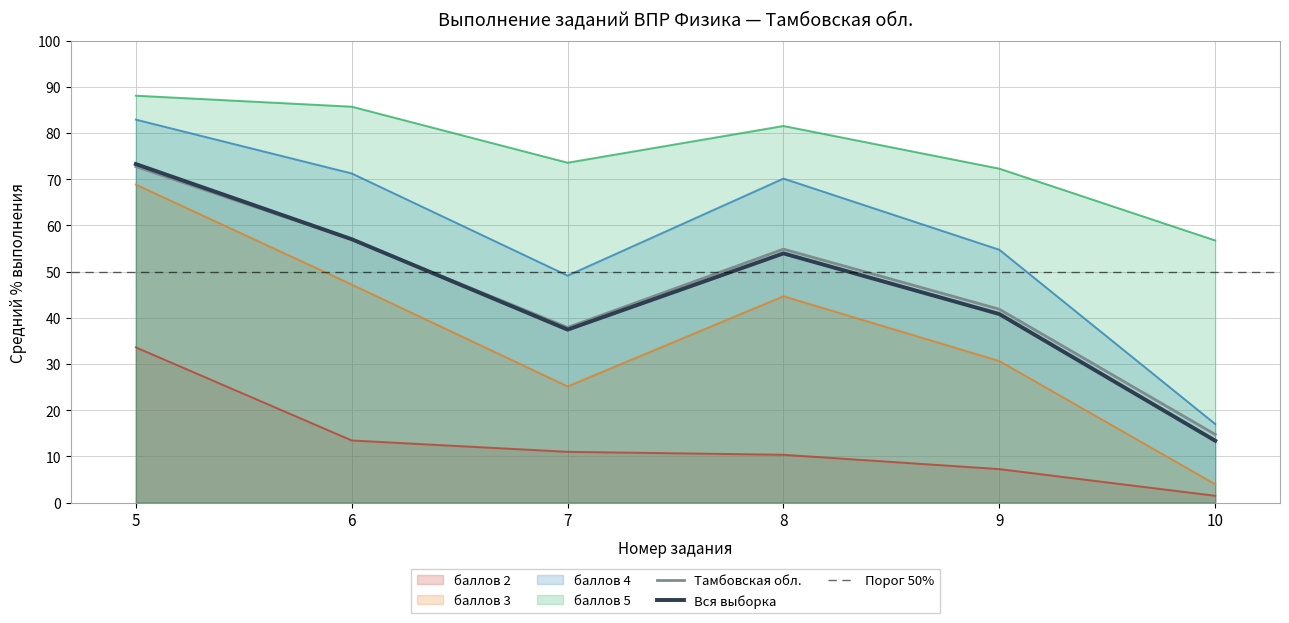

Which category has the lowest value in the баллов 5 series?

10